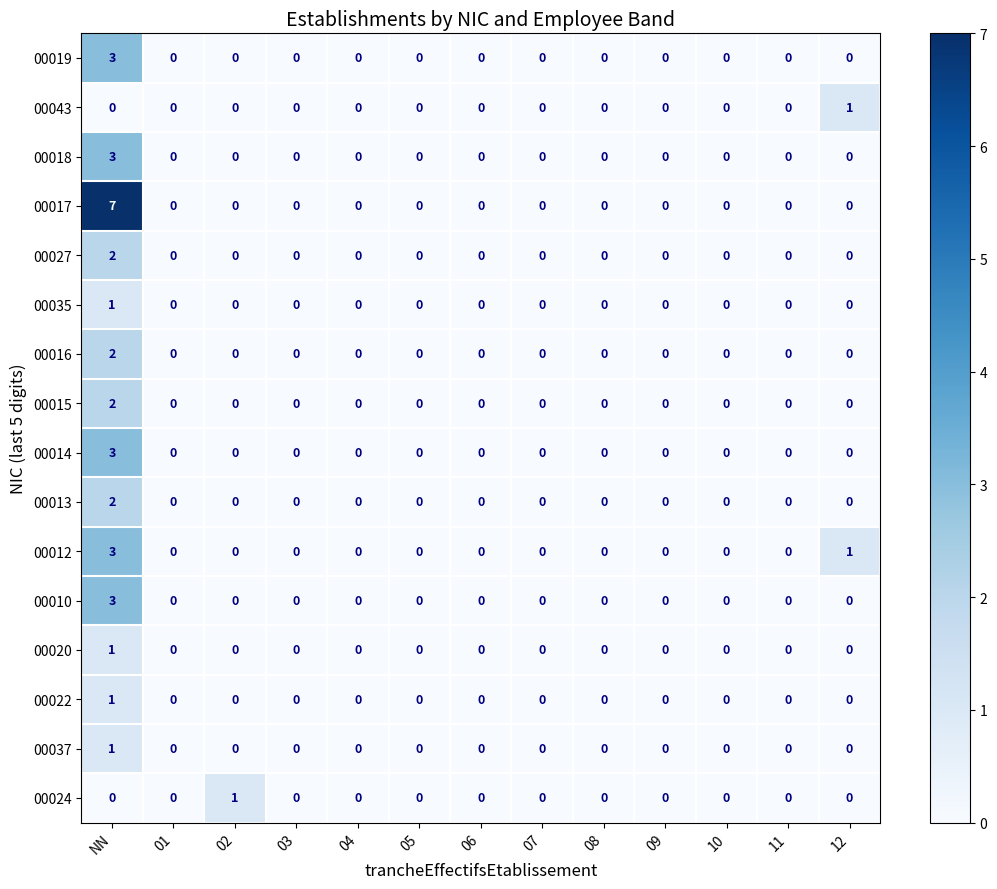

Is it true that 00037 equals 0 at 10?

True